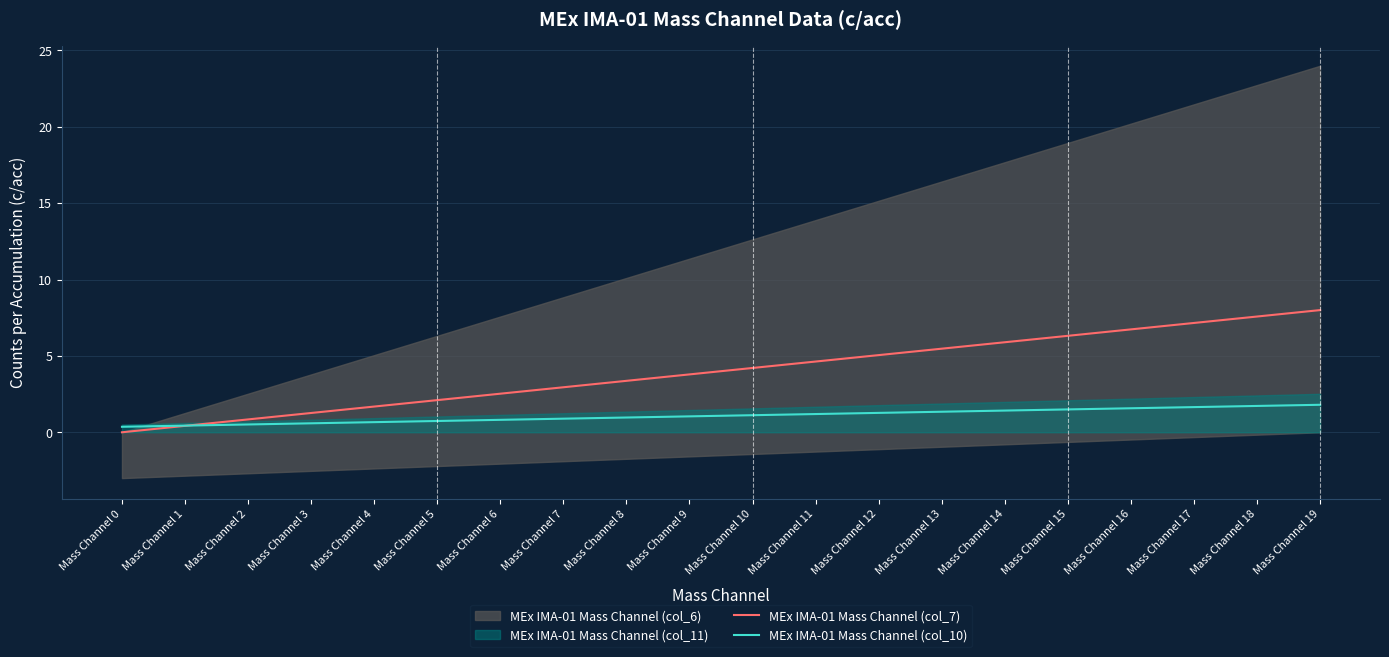

How many intersections are there between MEx IMA-01 Mass Channel (col_7) and MEx IMA-01 Mass Channel (col_10)?

1